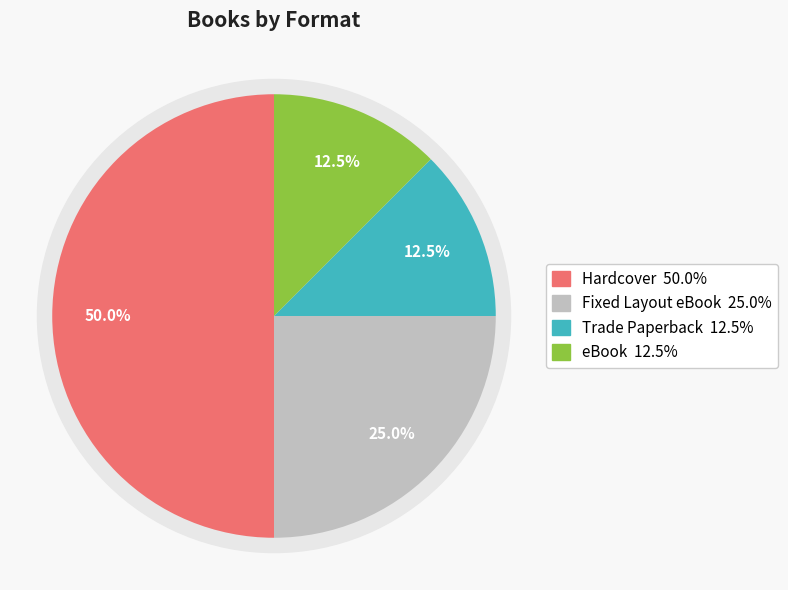

Which slice is the smallest?

Trade Paperback